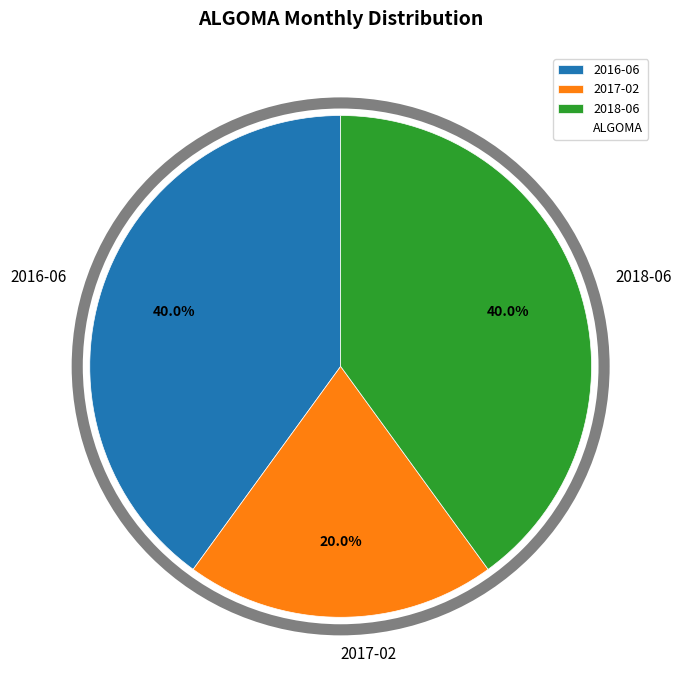

Approximately how many times larger is the value at 2018-06 compared to 2016-06?

1.0